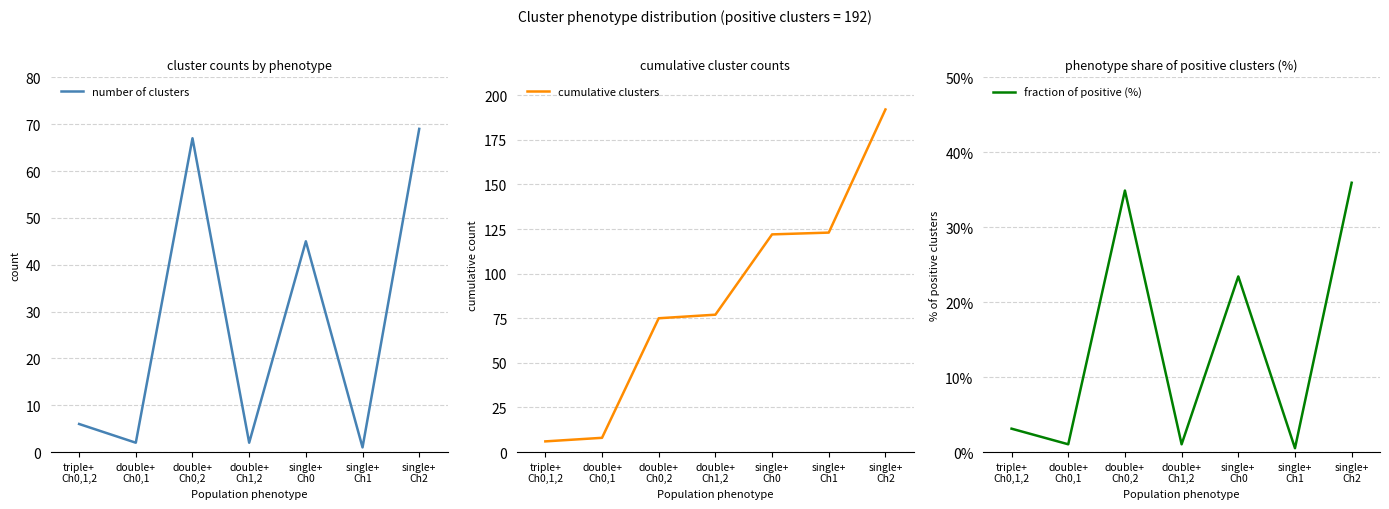

Read the fraction of positive (%) value at single+
Ch0.

23.4